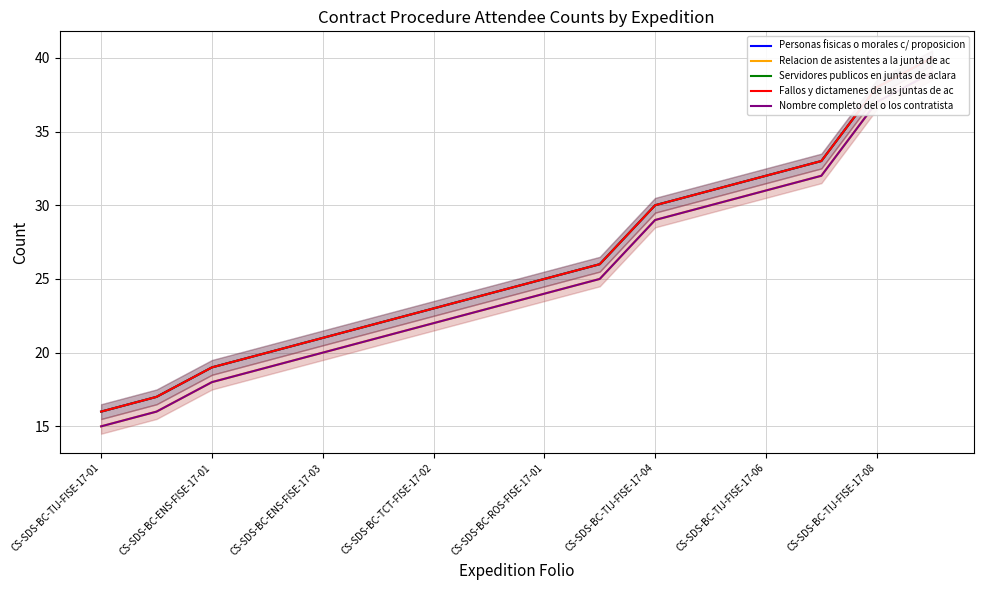

Reading left to right, transcribe all the data shown in this chart.

Personas fisicas o morales c/ proposicion: 16	17	19	20	21	22	23	24	25	26	30	31	32	33	38	40
Relacion de asistentes a la junta de ac: 15	16	18	19	20	21	22	23	24	25	29	30	31	32	37	39
Servidores publicos en juntas de aclara: 16	17	19	20	21	22	23	24	25	26	30	31	32	33	38	40
Fallos y dictamenes de las juntas de ac: 16	17	19	20	21	22	23	24	25	26	30	31	32	33	38	40
Nombre completo del o los contratista: 15	16	18	19	20	21	22	23	24	25	29	30	31	32	37	39